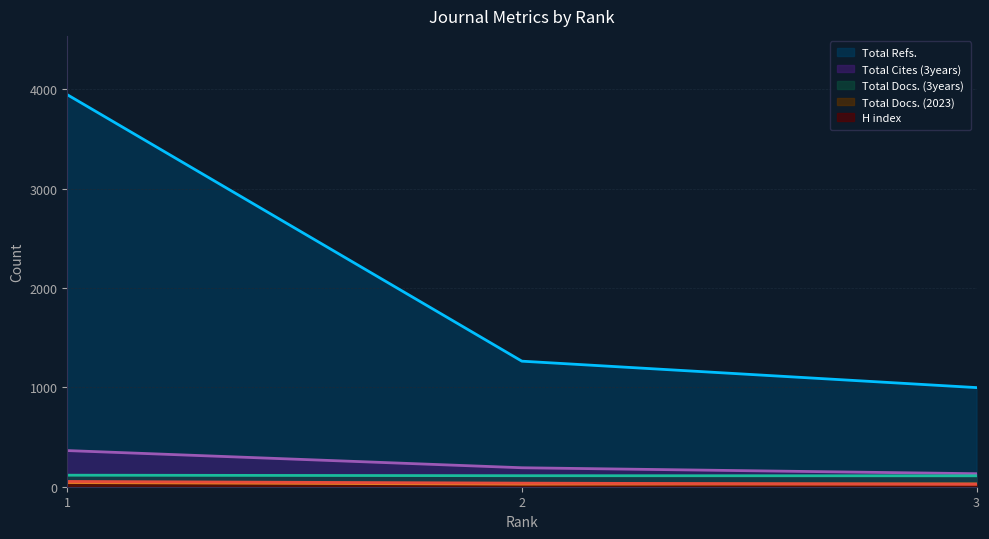

What is the total value across all series at 3?

1292